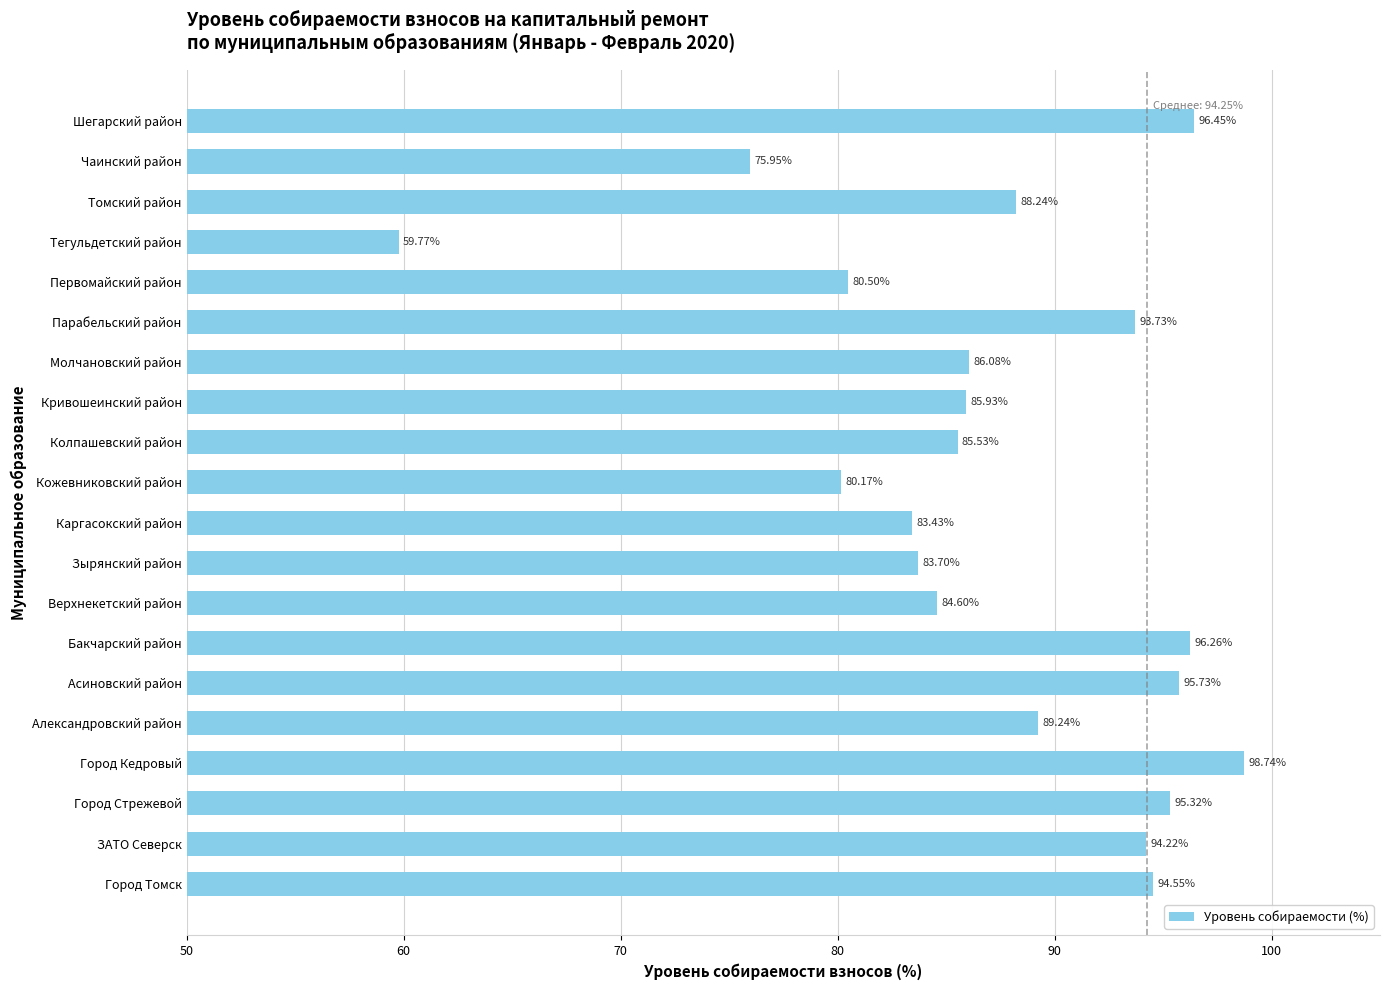

At which category does the chart reach its peak across all series?

Город Кедровый